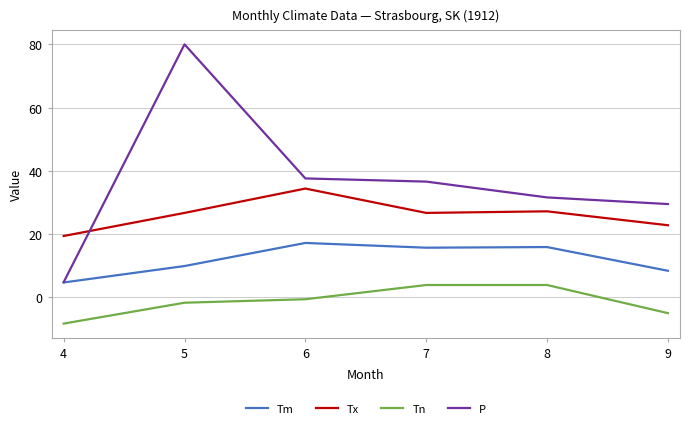

What is the greatest value displayed?

80.0